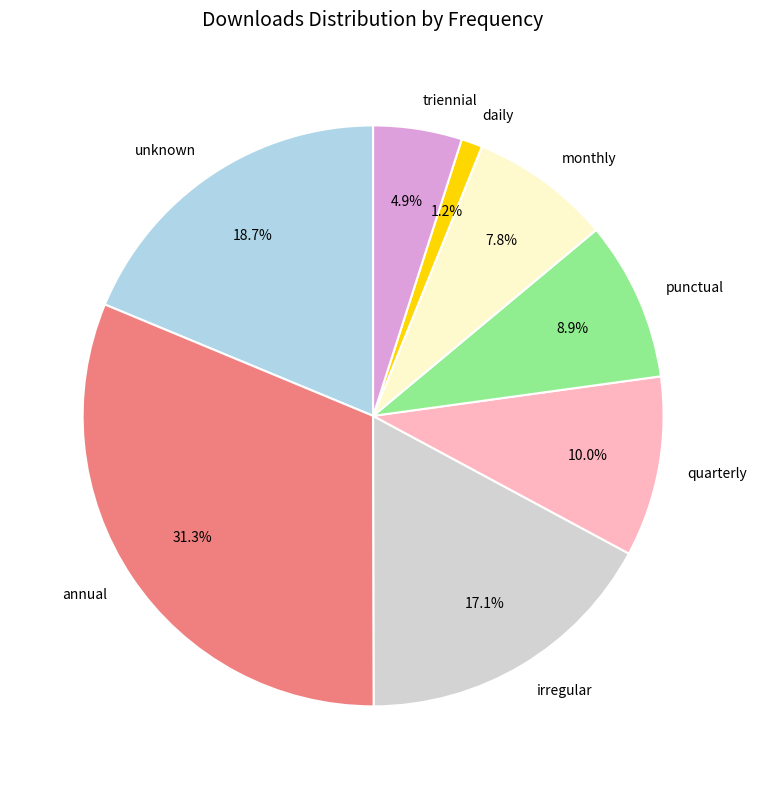

Which slice is the smallest?

daily